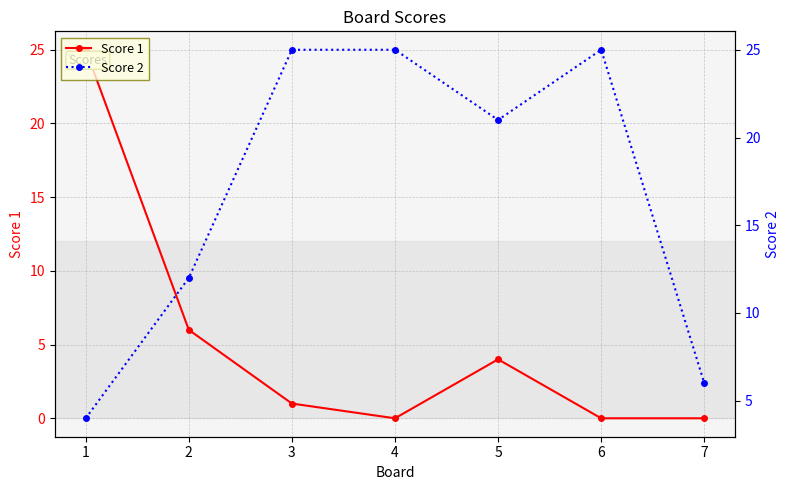

At which category is the sum across all series the highest?

1